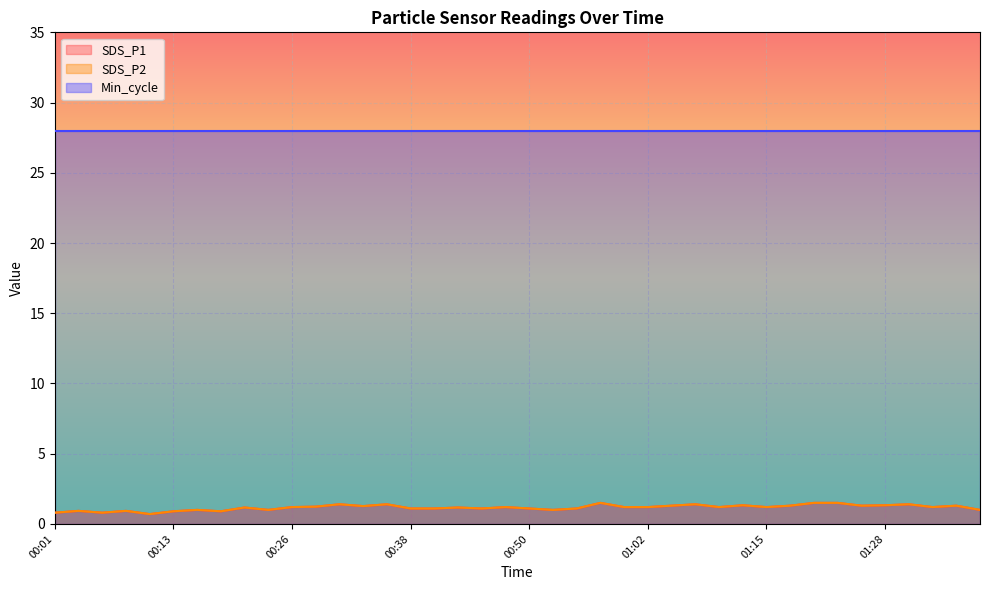

At which label does SDS_P2 reach its minimum?

00:11